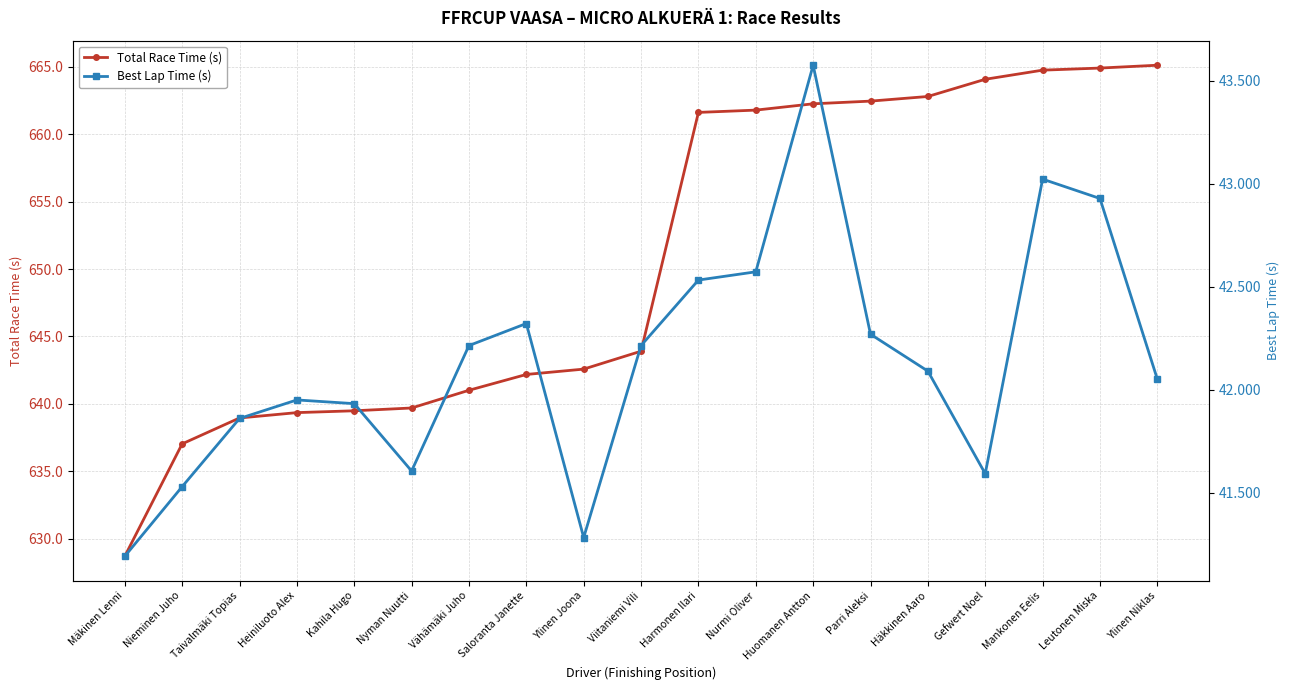

Which series has the widest spread of values?

Total Race Time (s)